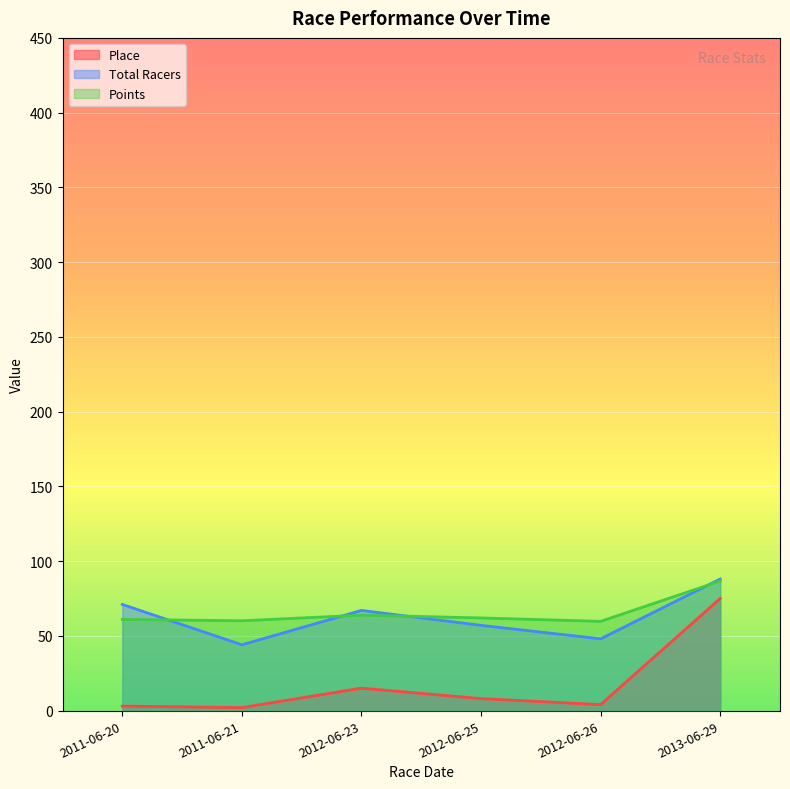

How many distinct data groups are displayed?

3